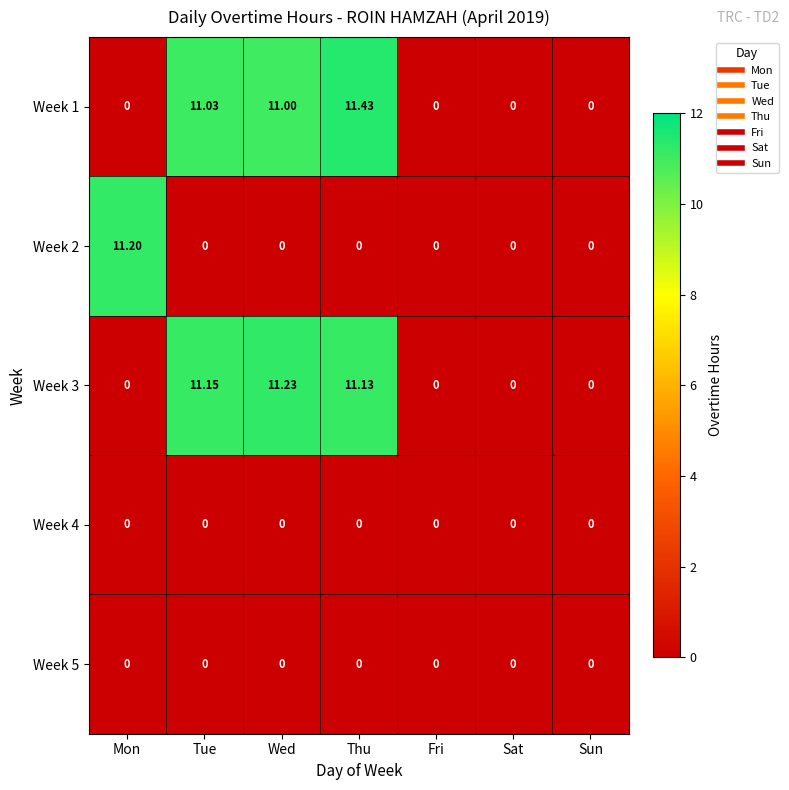

Which category has the highest value in the Week 1 series?

Thu